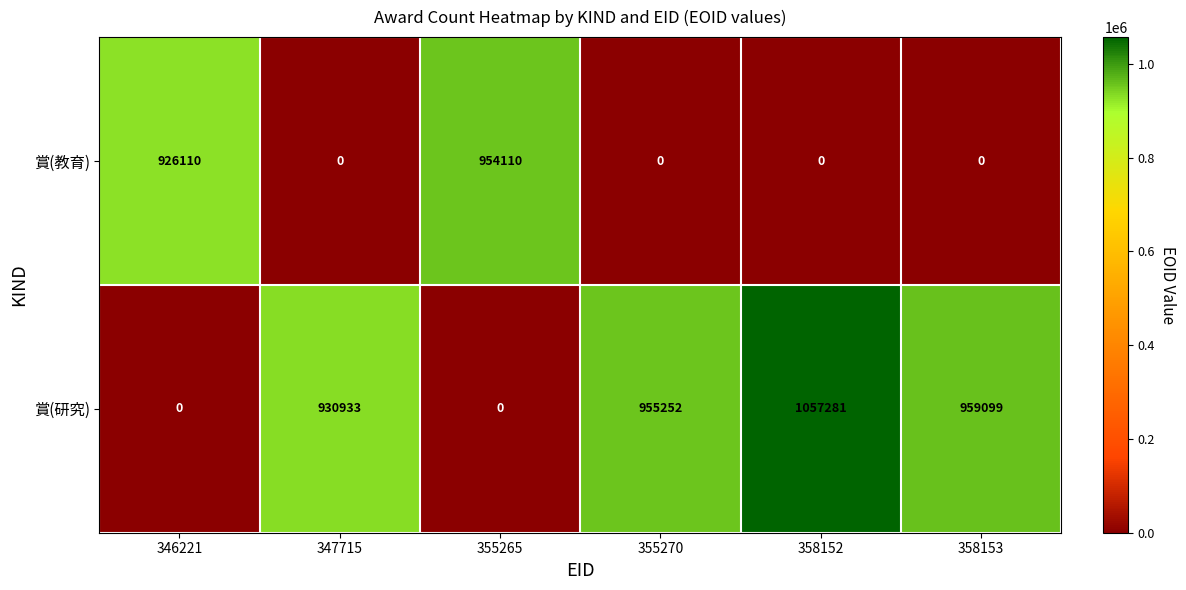

Which series has the largest total across all categories?

賞(研究)